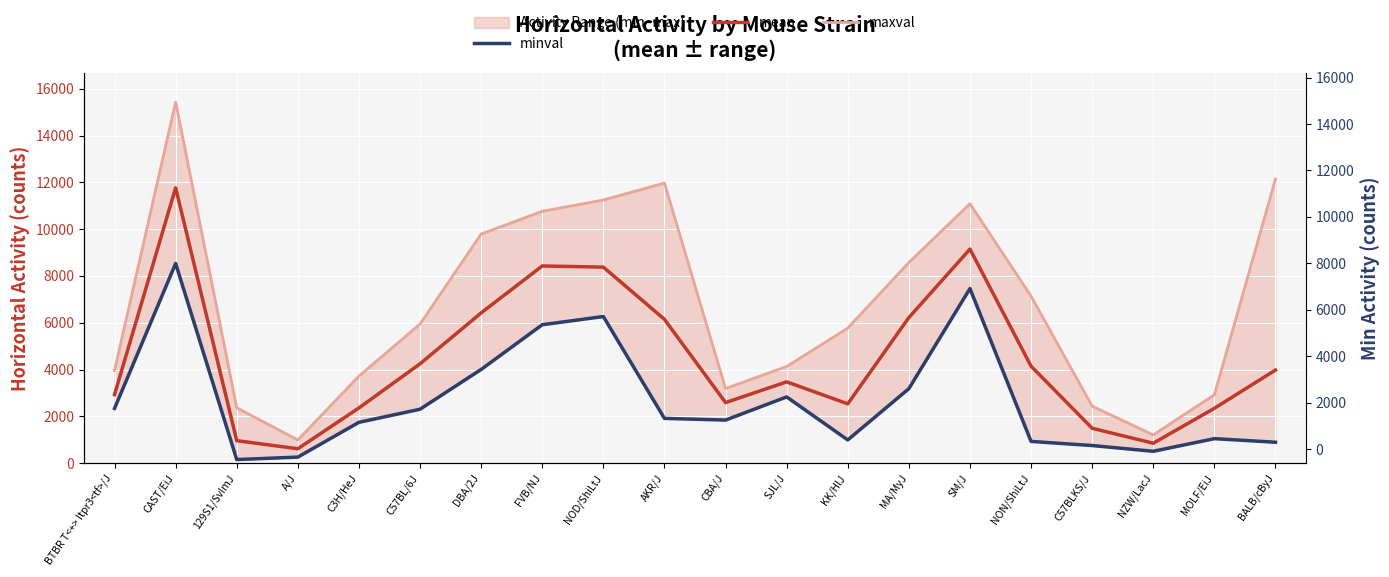

At which label does maxval first exceed 5945?

CAST/EiJ